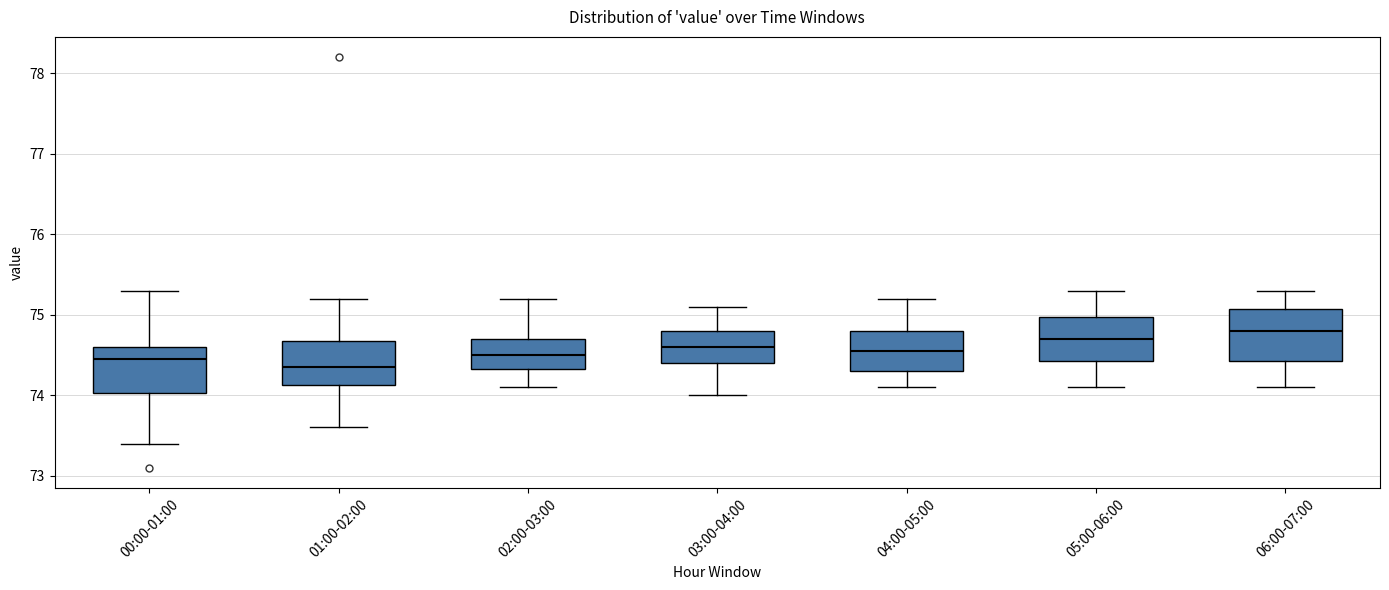

Reading left to right, transcribe this box plot: for each box, give where its median line is, the range the box spans, and where its two whiskers end, as read against the y-axis. The values are not printed on the chart, so give them approximately, as read against the axis.

00:00-01:00: median 74.5, box 74.0 to 74.6, whiskers 73.4 to 75.3
01:00-02:00: median 74.4, box 74.1 to 74.7, whiskers 73.6 to 75.2
02:00-03:00: median 74.5, box 74.3 to 74.7, whiskers 74.1 to 75.2
03:00-04:00: median 74.6, box 74.4 to 74.8, whiskers 74.0 to 75.1
04:00-05:00: median 74.6, box 74.3 to 74.8, whiskers 74.1 to 75.2
05:00-06:00: median 74.7, box 74.4 to 75.0, whiskers 74.1 to 75.3
06:00-07:00: median 74.8, box 74.4 to 75.1, whiskers 74.1 to 75.3